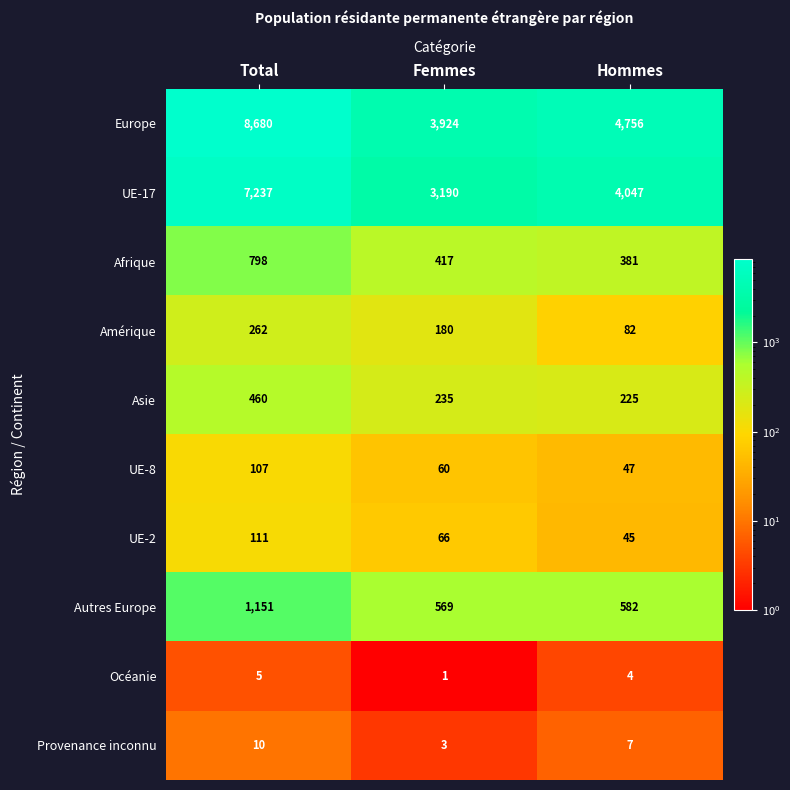

Reading right to left, extract all data points from this chart.

Europe: 4756	3924	8680
UE-17: 4047	3190	7237
Afrique: 381	417	798
Amérique: 82	180	262
Asie: 225	235	460
UE-8: 47	60	107
UE-2: 45	66	111
Autres Europe: 582	569	1151
Océanie: 4	1	5
Provenance inconnu: 7	3	10